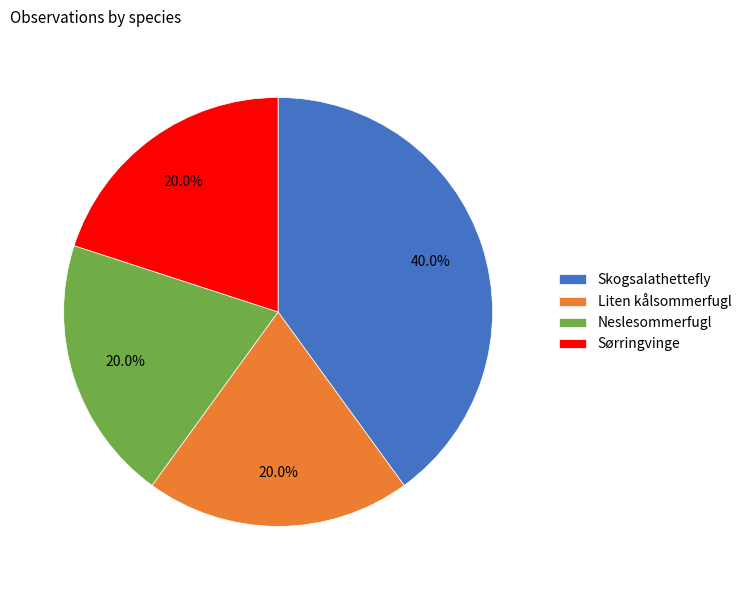

How many slices are in this pie chart?

4